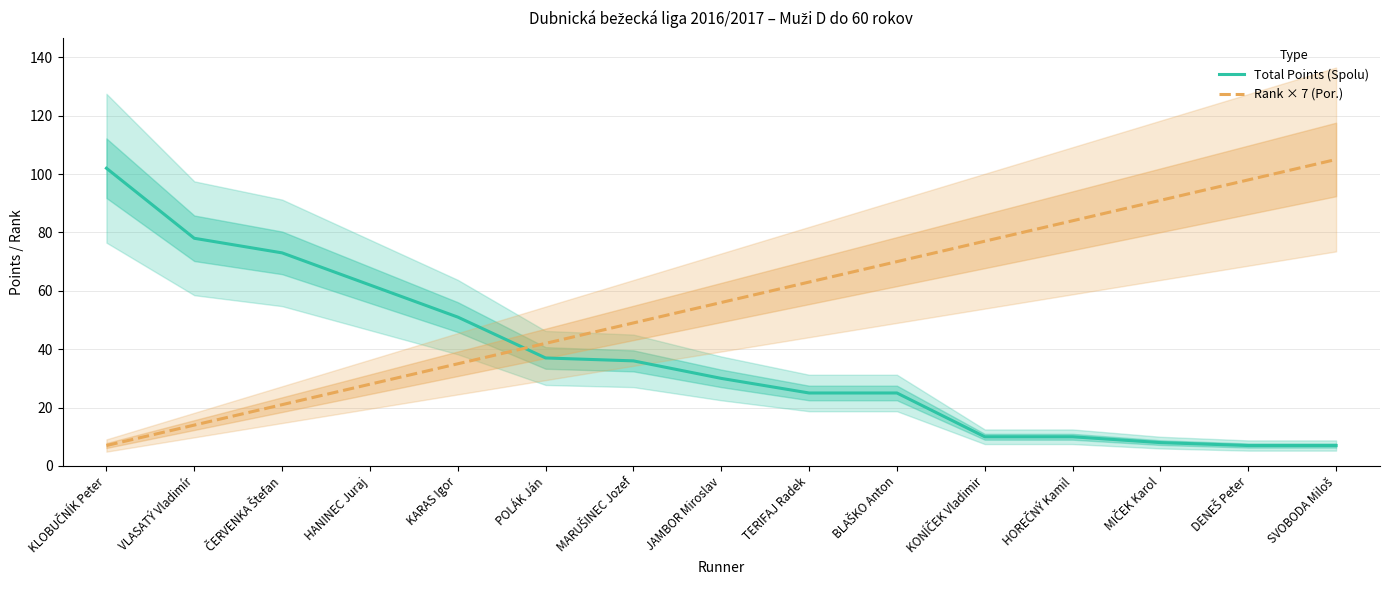

How many lines are shown in the chart?

2